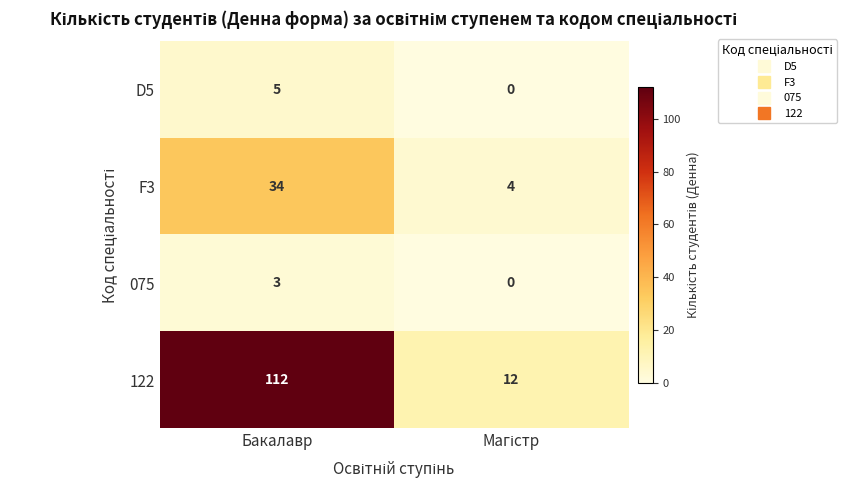

What is the sum of all F3 values?

38